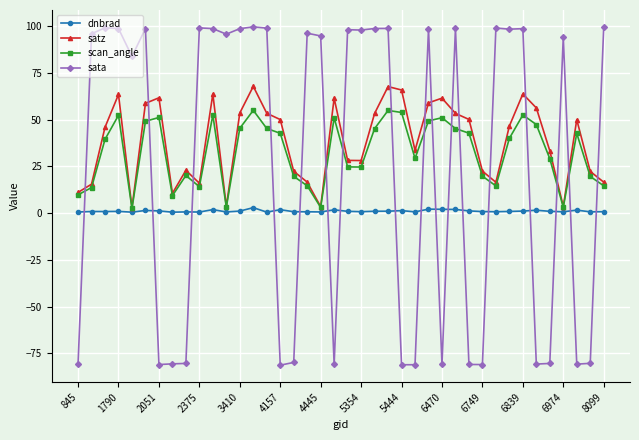

What are all the series names shown in the legend?

dnbrad, satz, scan_angle, sata